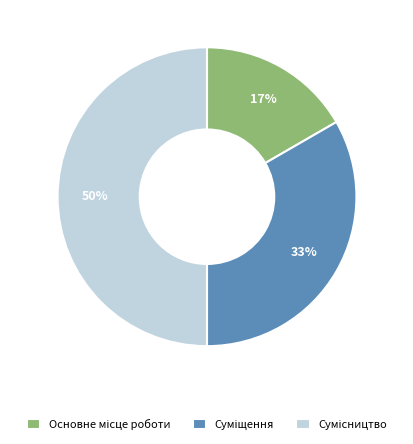

To the nearest percent, what is the average slice percentage?

33%